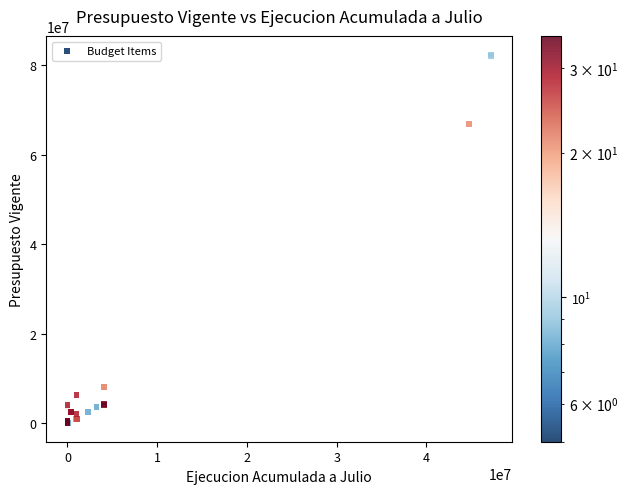

What Y value in the scatter plot is closest to 41196361?

66928577